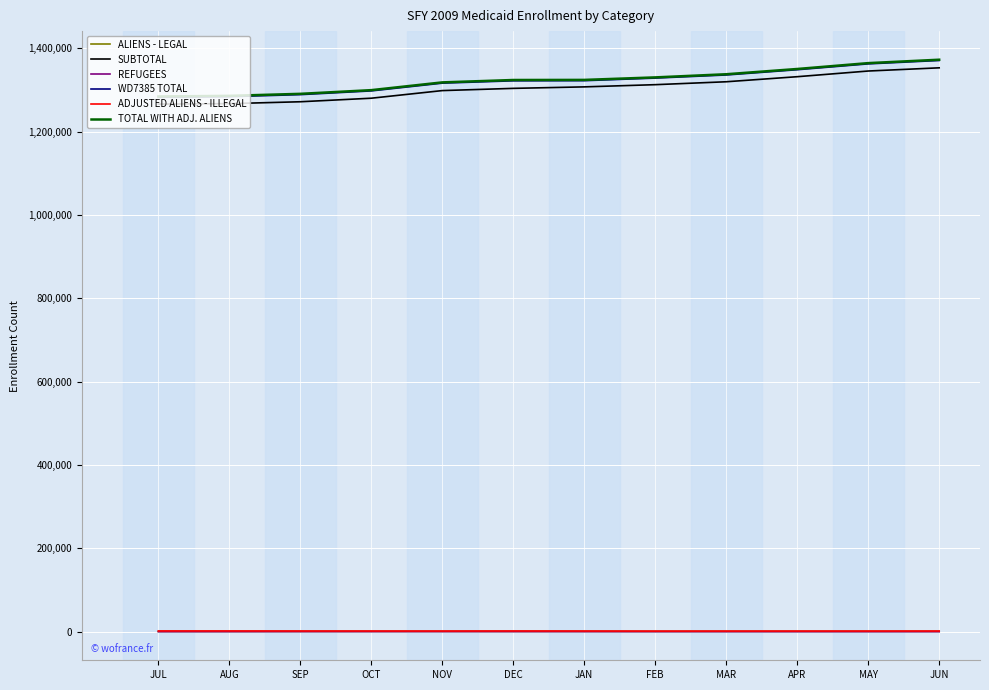

What is the smallest value displayed?

295